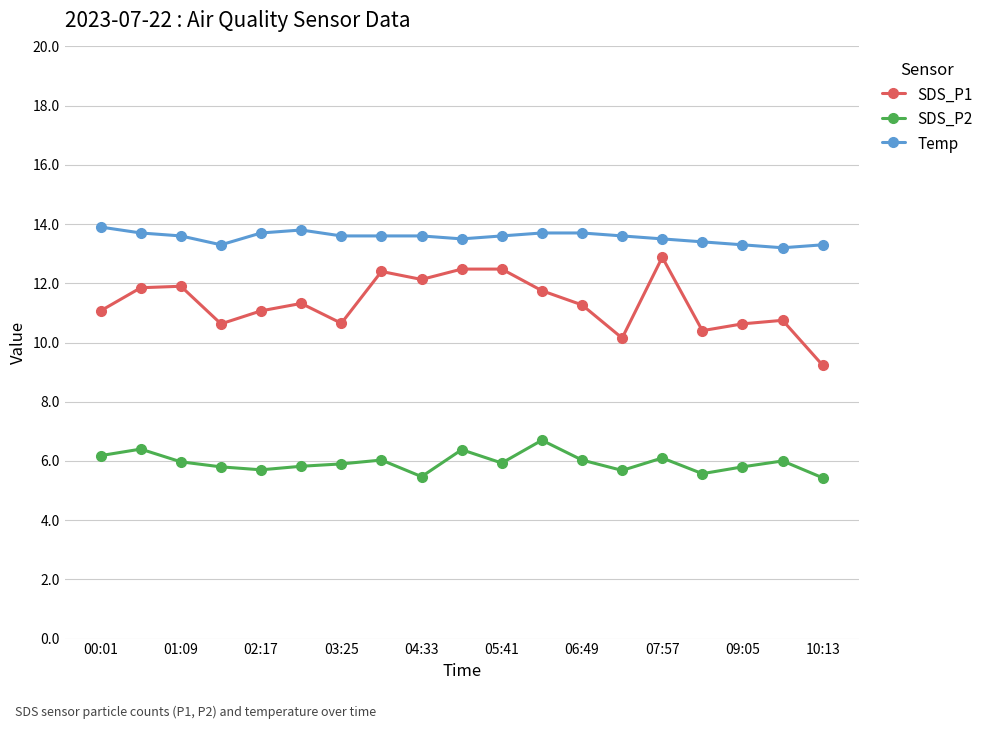

What is the minimum value shown in the chart?

5.4